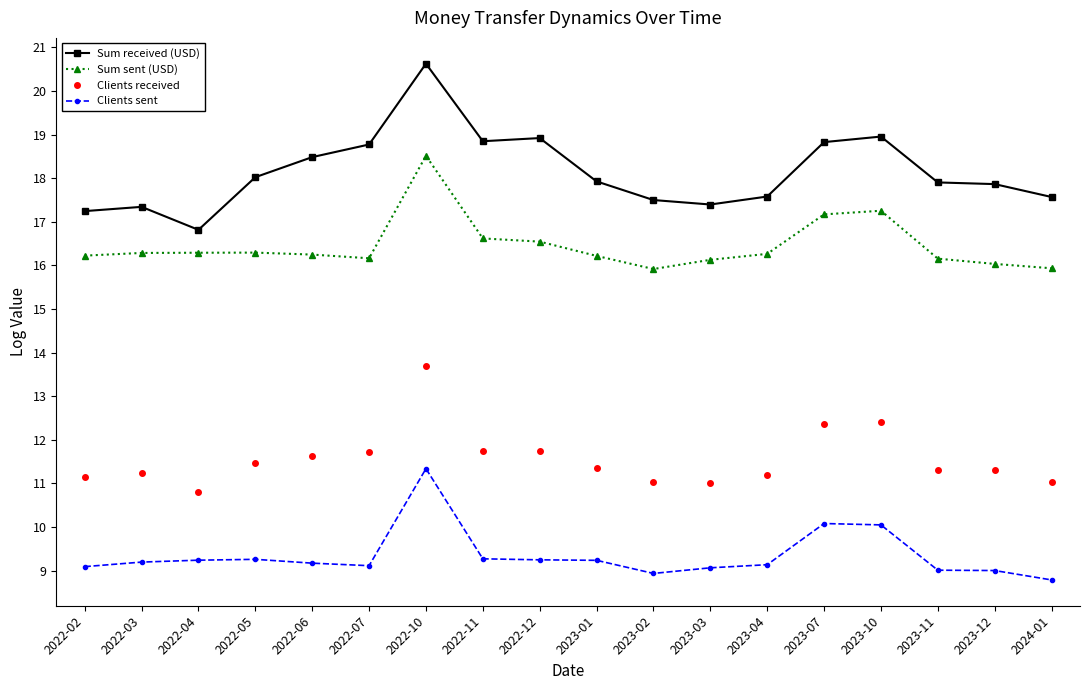

What is the label of the 1st point from the left?

2022-02